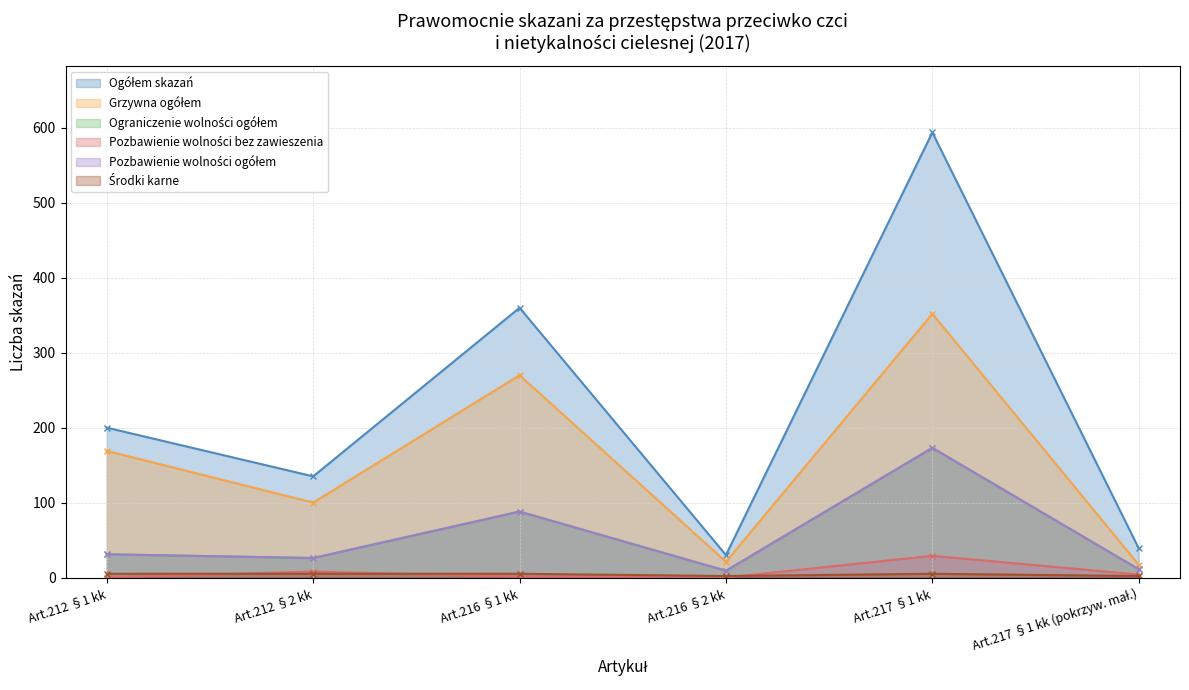

What is the difference between the second highest and second lowest values in the Ograniczenie wolności ogółem series?

77